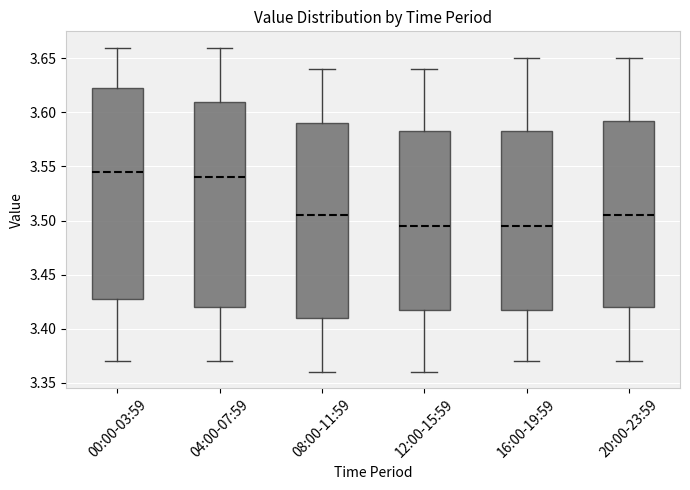

Where is the lower edge of the box for 08:00-11:59 on the y-axis? The values are not printed on the chart, so give them approximately, as read against the axis.

3.410